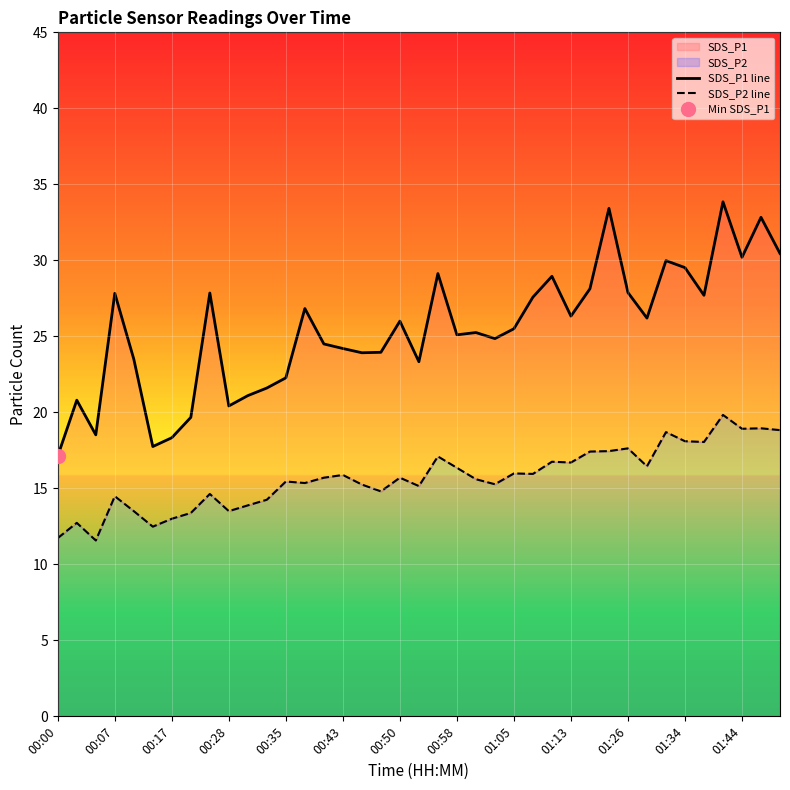

Rank the series at 00:07 from lowest to highest value.

SDS_P2 line, SDS_P1 line